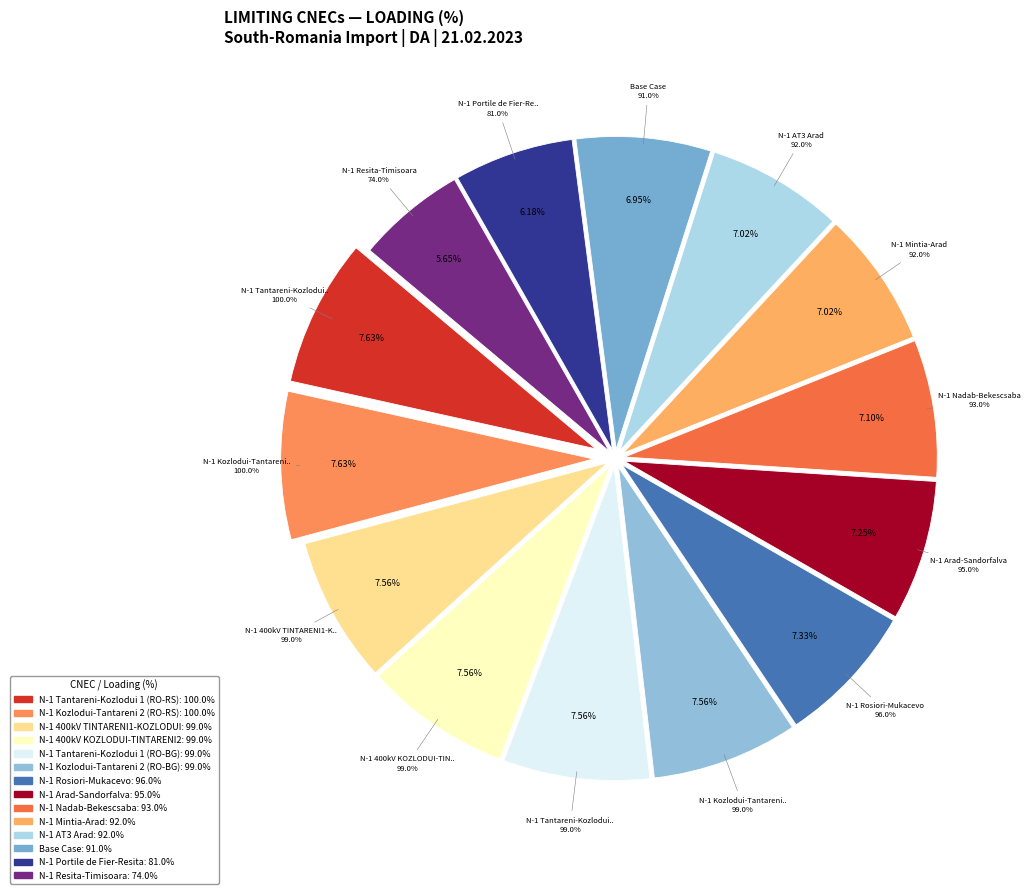

Which slice is the largest?

N-1 Tantareni-Kozlodui 1 (RO-RS)